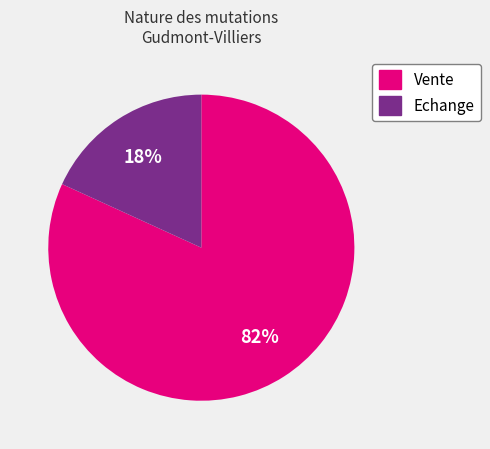

Is Echange the majority of the pie?

No